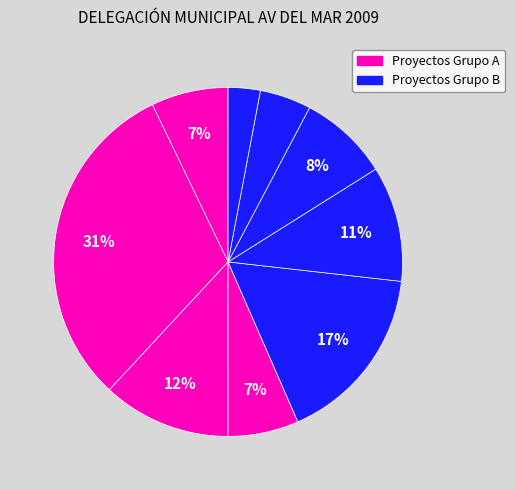

Count the number of slices in the pie.

9